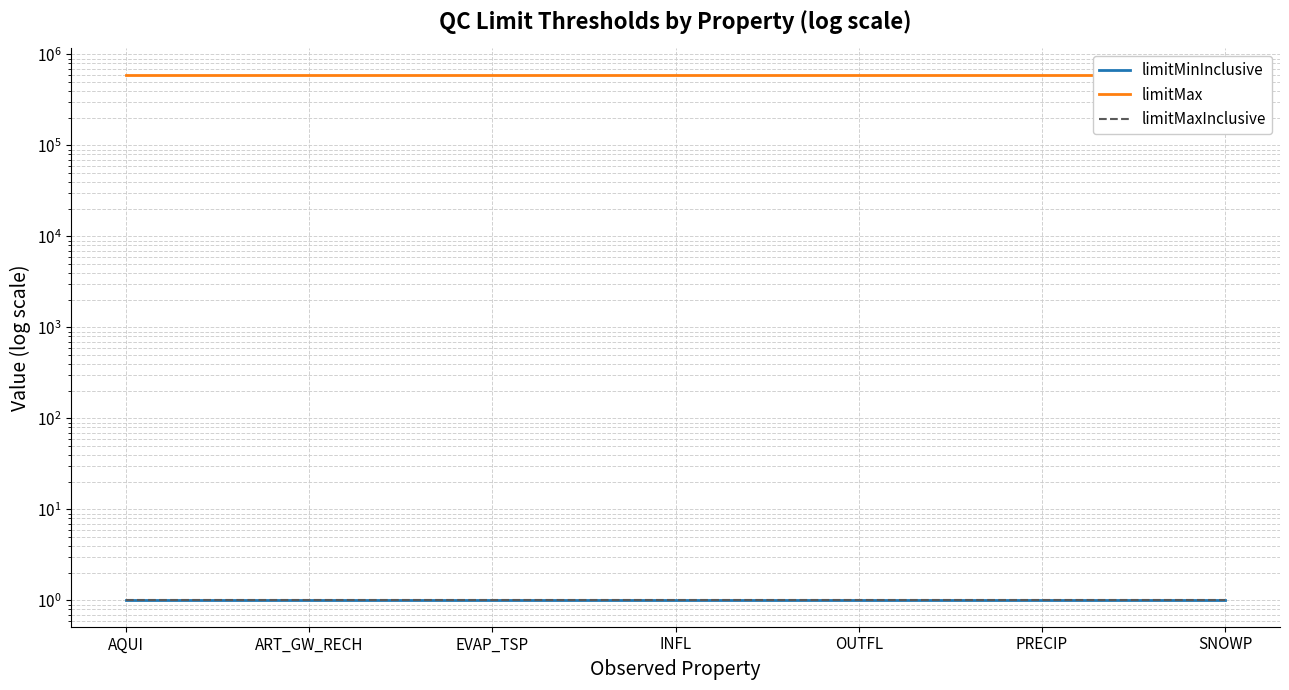

At which label does limitMaxInclusive reach its peak?

AQUI